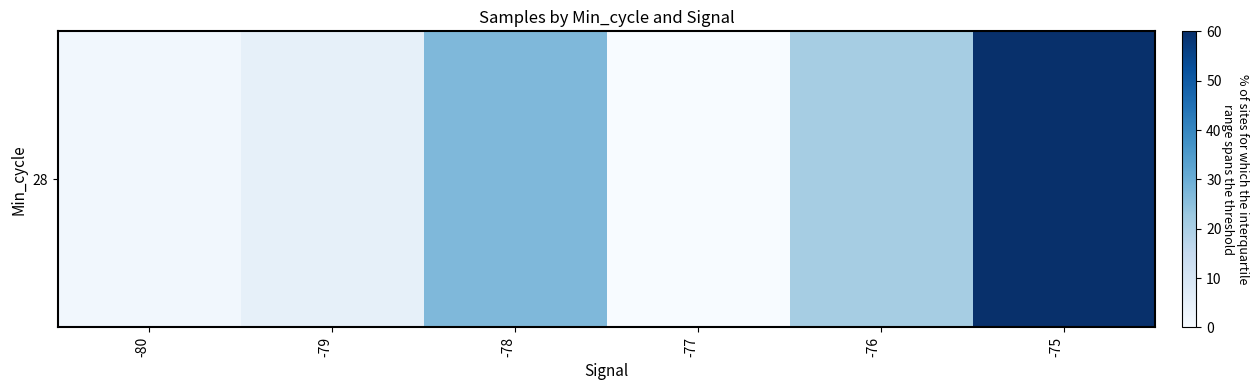

List the labels in order of value, smallest first.

-77, -80, -79, -76, -78, -75